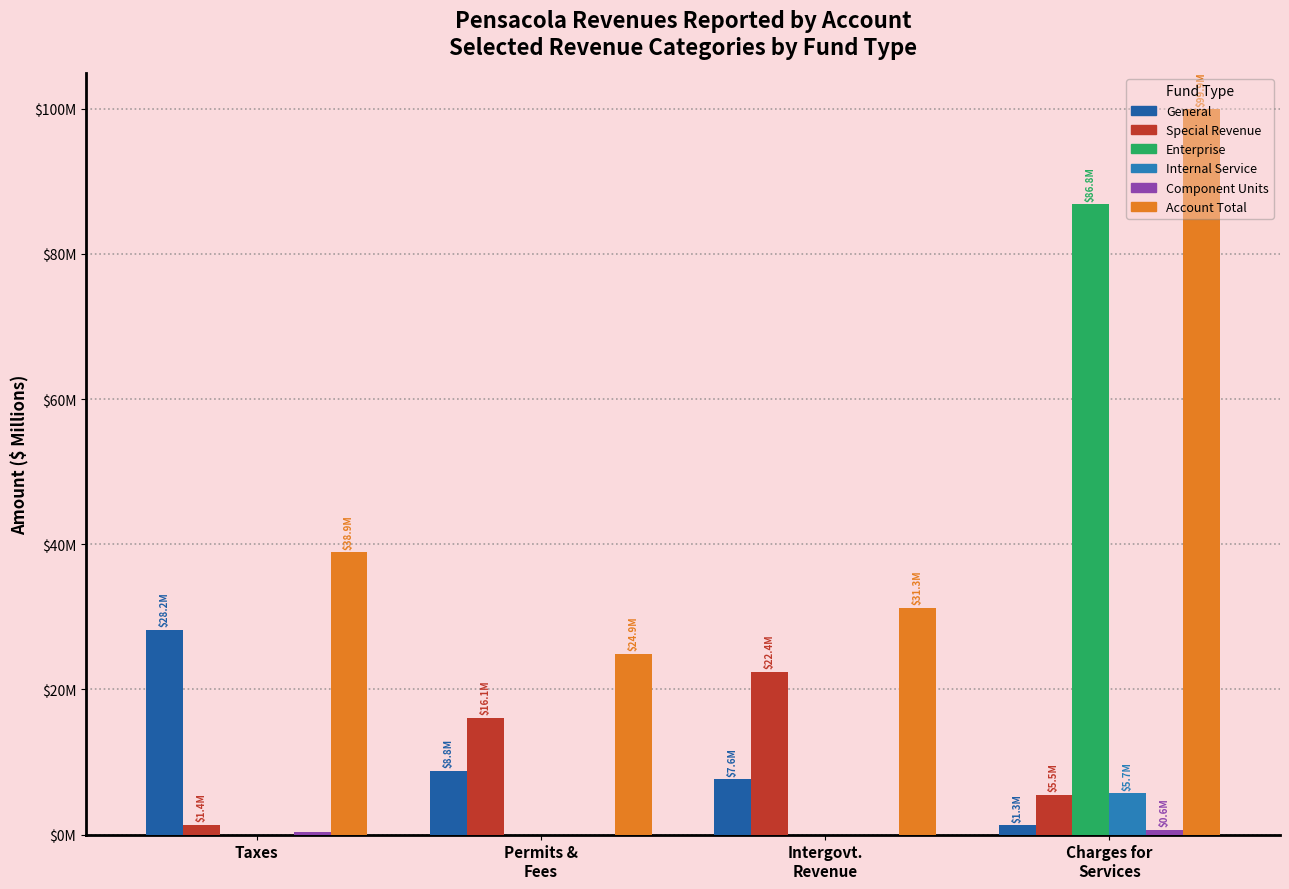

Are the bars grouped side by side (vs. stacked)?

Yes